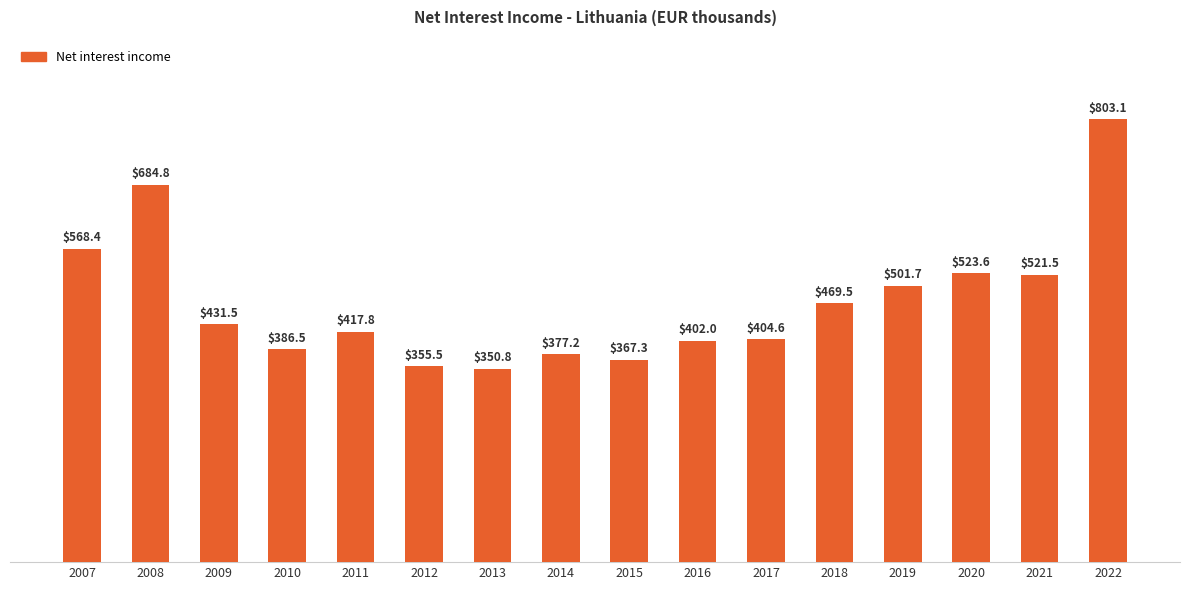

What is the difference between the maximum and minimum values?

452214